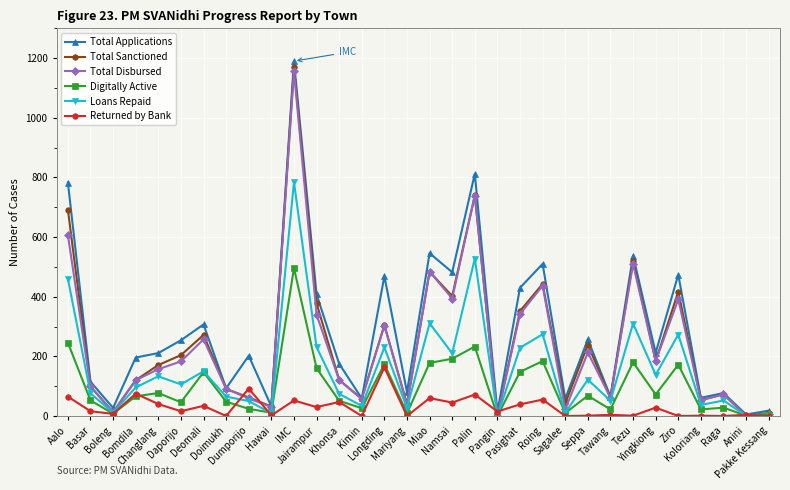

Which series has the largest range (max minus min)?

Total Applications